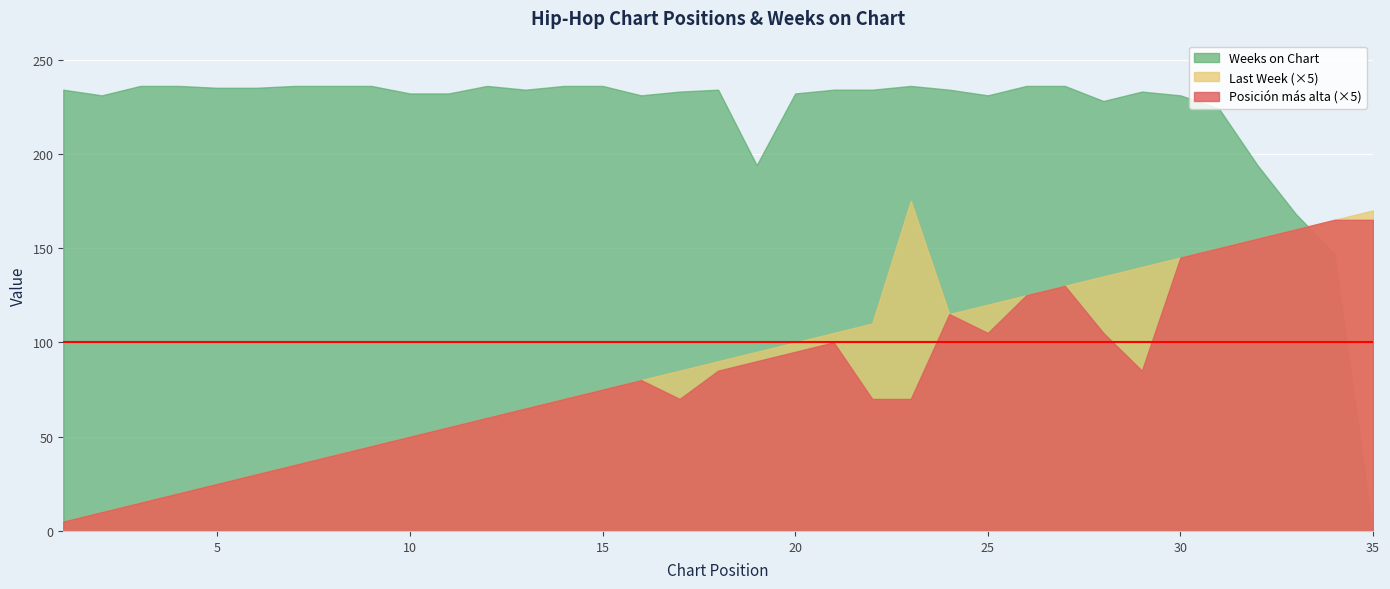

What is the difference between the maximum and minimum values in the Weeks on Chart series?

236